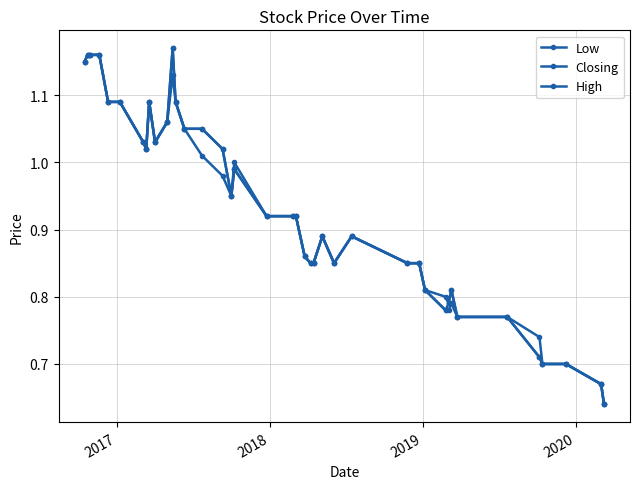

Is this an area chart (filled region under the line)?

No